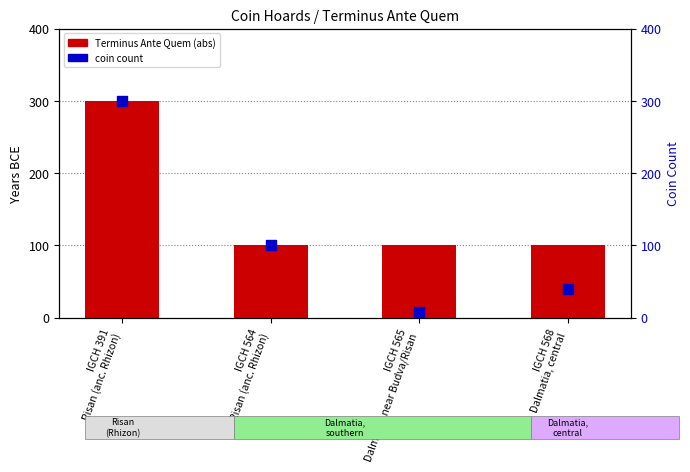

What is the total value across all series at IGCH 564
Risan (anc. Rhizon)?

200